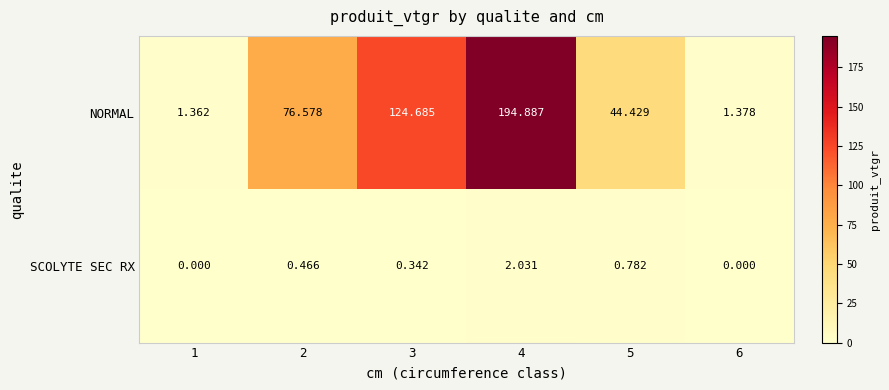

Is the value of NORMAL at 2 greater than the value of SCOLYTE SEC RX at 4?

Yes